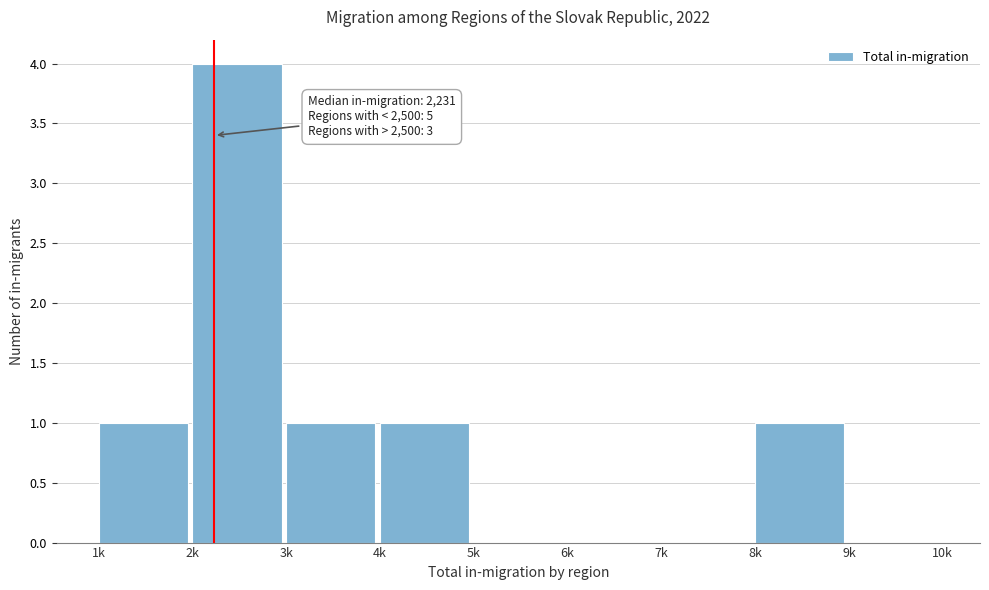

Reading left to right, transcribe all the data shown in this chart.

1k=1	2k=4	3k=1	4k=1	5k=0	6k=0	7k=0	8k=1	9k=0